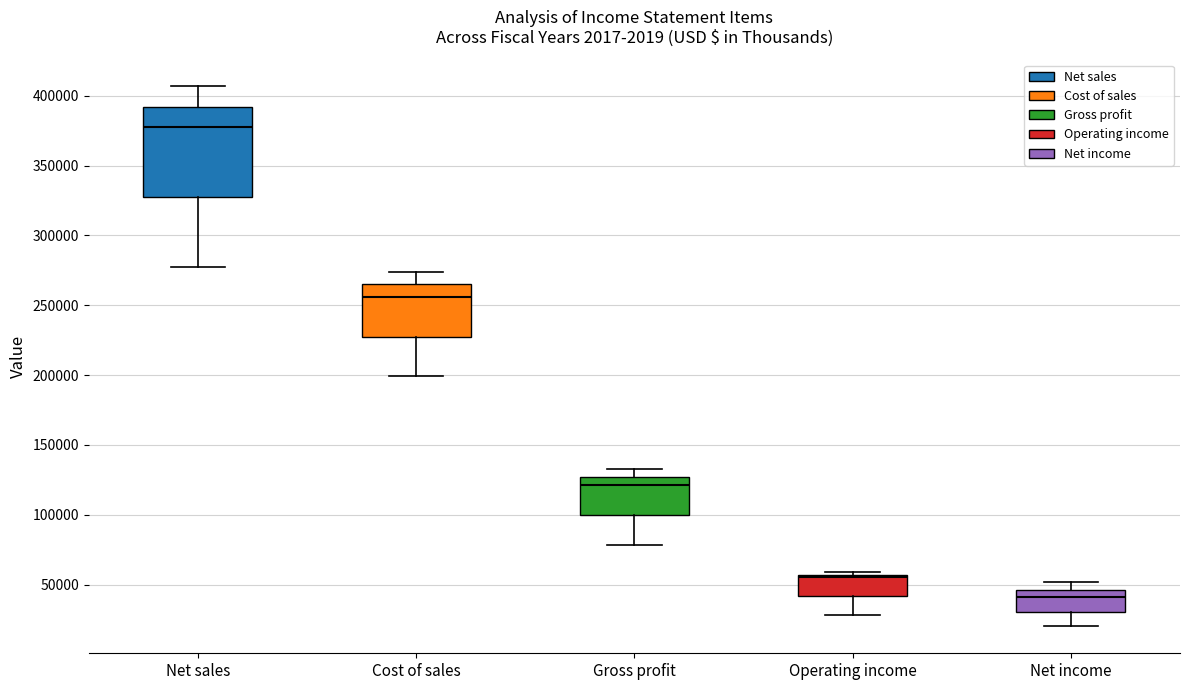

Reading left to right, transcribe this box plot: for each box, give where its median line is, the range the box spans, and where its two whiskers end, as read against the y-axis. The values are not printed on the chart, so give them approximately, as read against the axis.

Net sales: median 375000, box 325000 to 390000, whiskers 275000 to 405000
Cost of sales: median 255000, box 225000 to 265000, whiskers 200000 to 275000
Gross profit: median 120000, box 100000 to 125000, whiskers 80000 to 135000
Operating income: median 55000 (just below the box's upper edge), box 40000 to 55000, whiskers 30000 to 60000
Net income: median 40000, box 30000 to 45000, whiskers 20000 to 50000